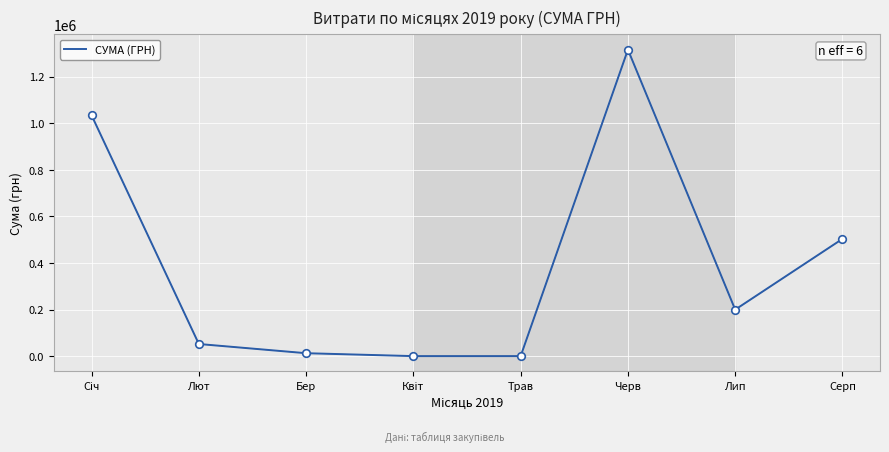

What is the change in value from Лют to Лип?

+147698.7